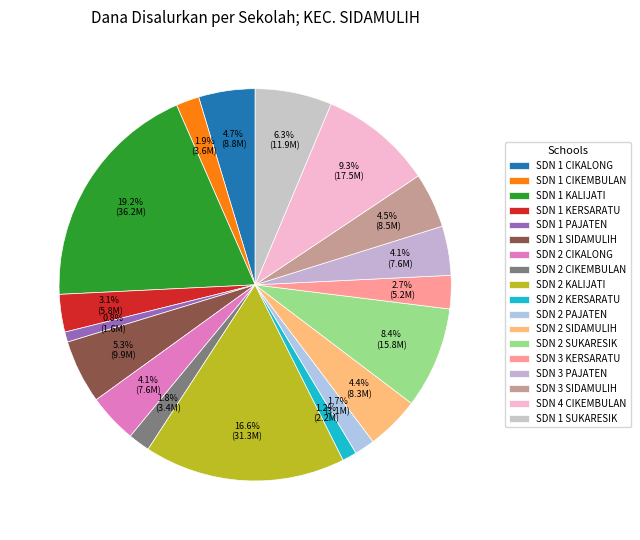

How many segments does this pie chart have?

18